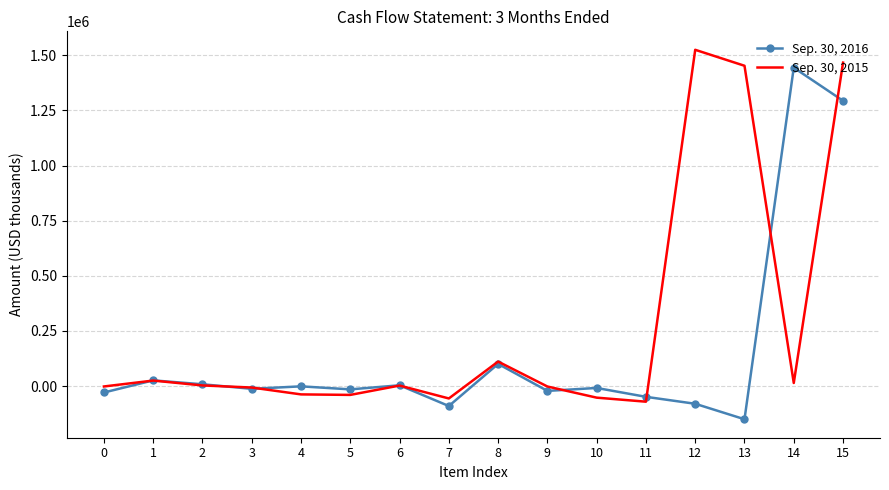

What is the greatest value displayed?

1525241